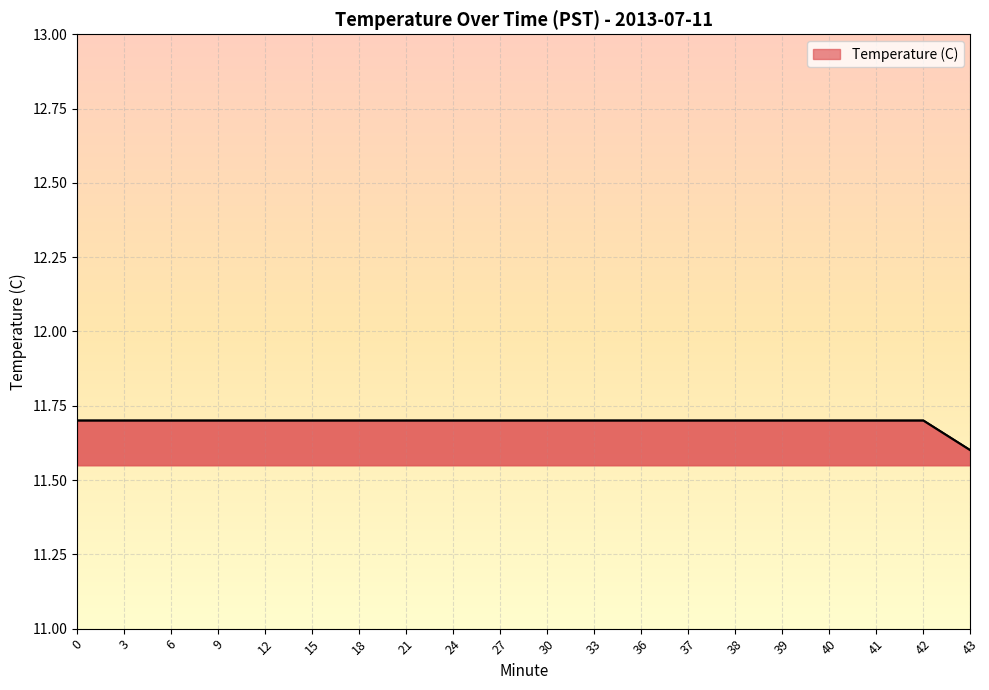

Reading left to right, what are all the values shown in this chart?

0=11.7	3=11.7	6=11.7	9=11.7	12=11.7	15=11.7	18=11.7	21=11.7	24=11.7	27=11.7	30=11.7	33=11.7	36=11.7	37=11.7	38=11.7	39=11.7	40=11.7	41=11.7	42=11.7	43=11.6